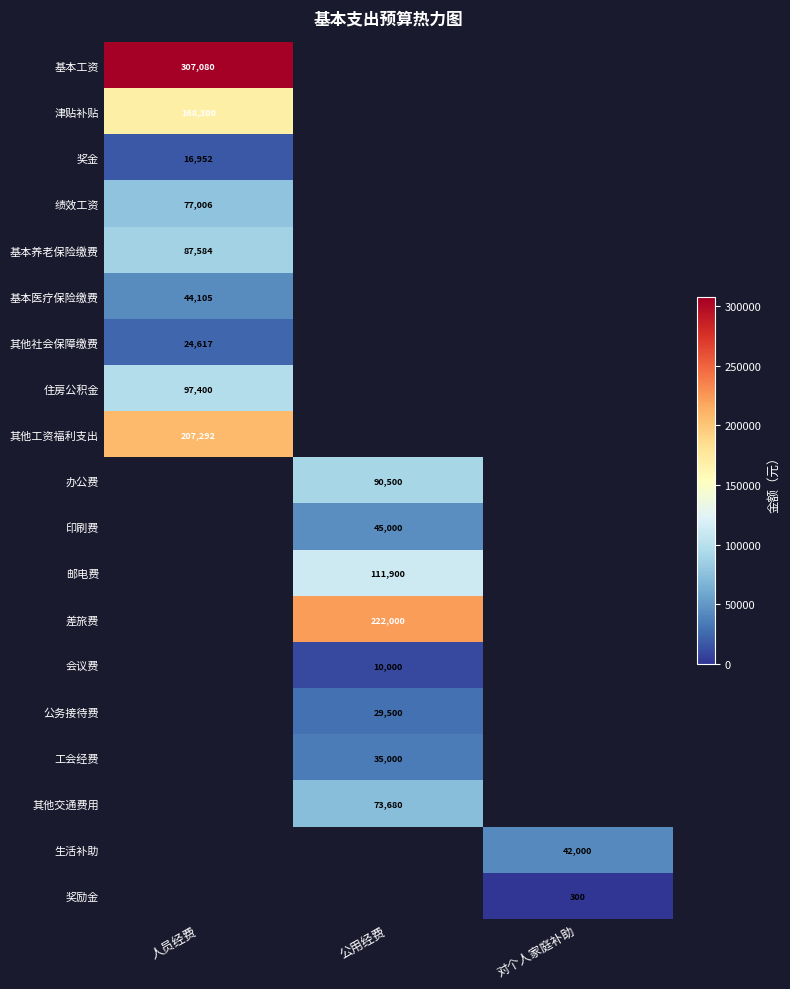

The value of 邮电费 at 公用经费 is 39499. True or false?

False